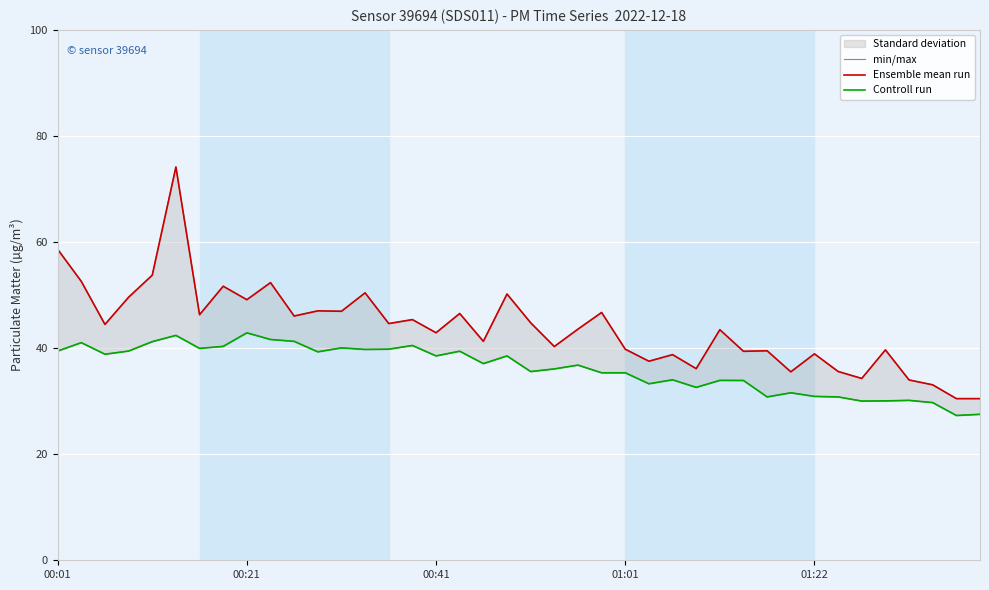

Rank the series by their maximum value, from highest to lowest.

min/max, Ensemble mean run, Controll run